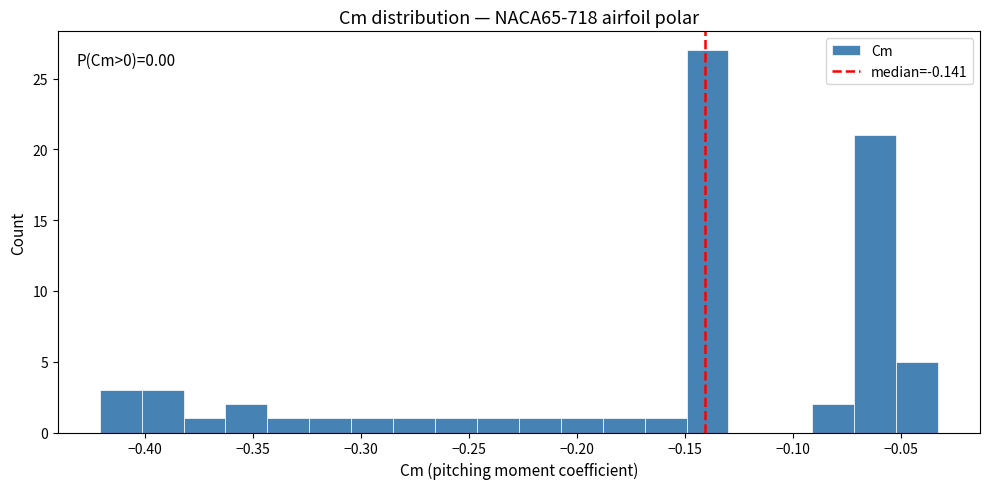

Read against the x-axis, roughly where is the centre of the tallest bar?

-0.140